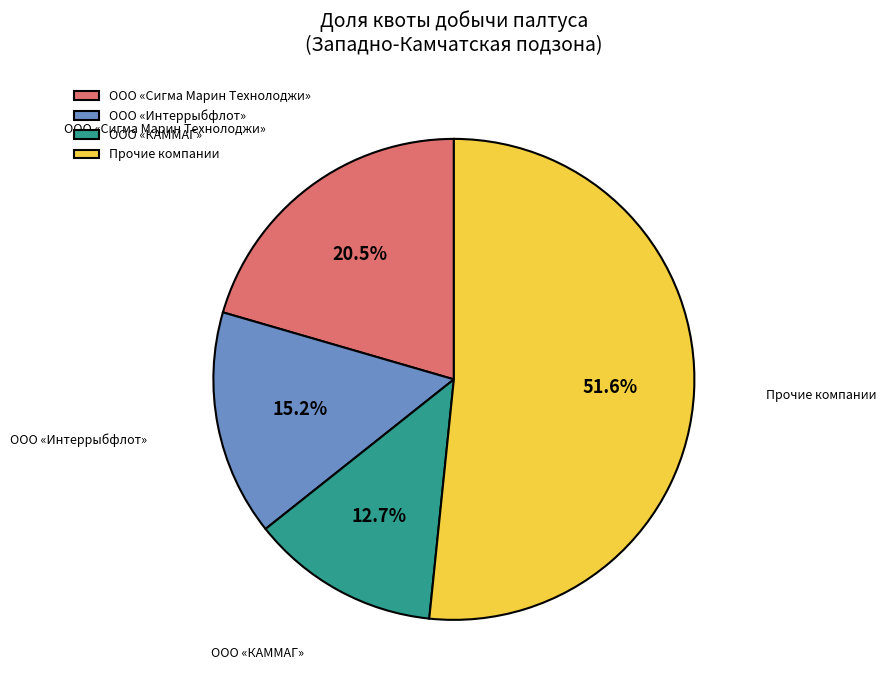

Is there any slice that represents more than half of the pie?

Yes